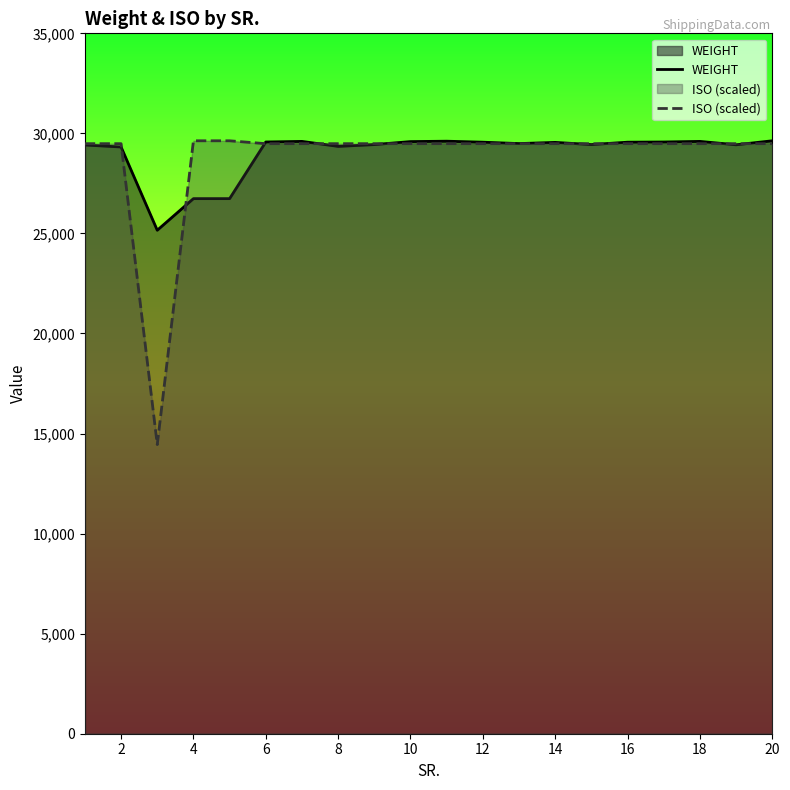

What is the maximum value shown in the chart?

29630.0